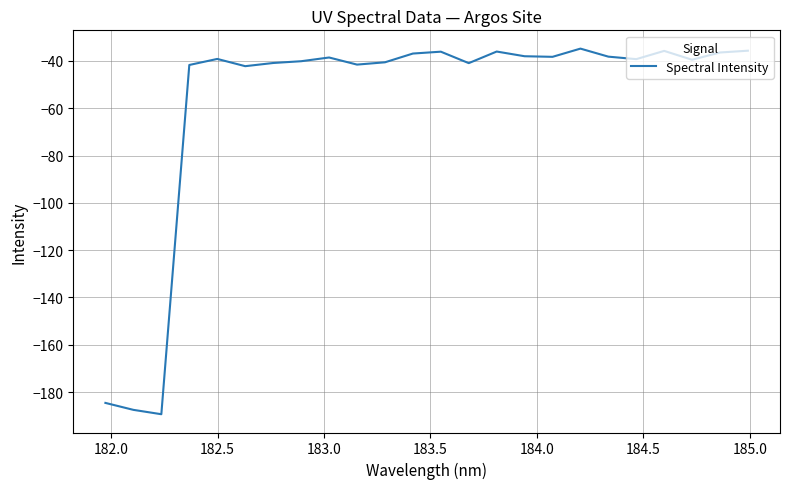

What is the difference between the maximum and minimum values?

154.5